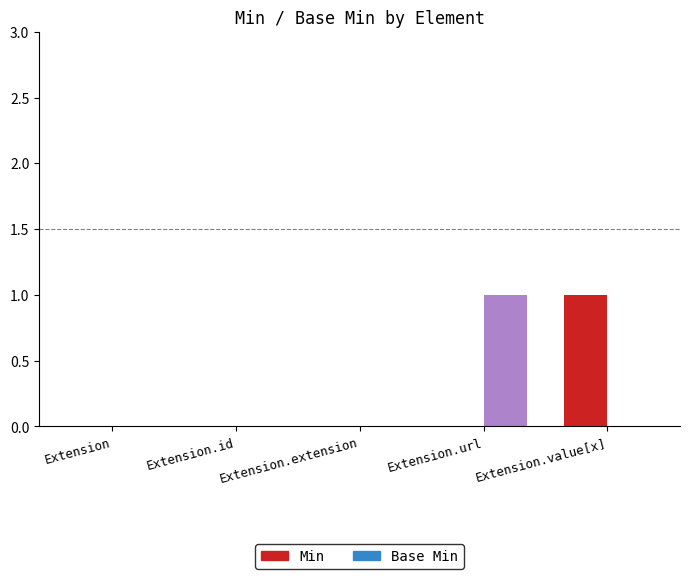

How many groups of bars are there?

5